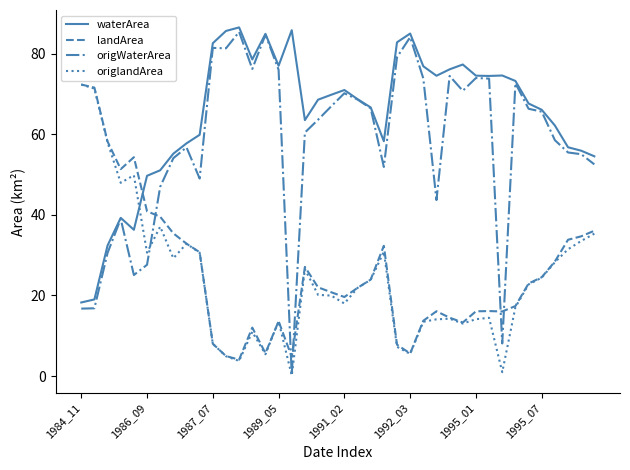

Which series has the largest total across all categories?

waterArea